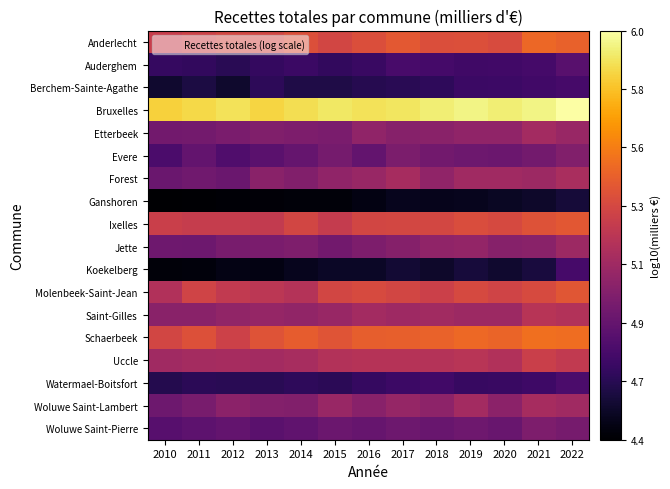

Which series changed the most between 2020 and 2022?

Koekelberg